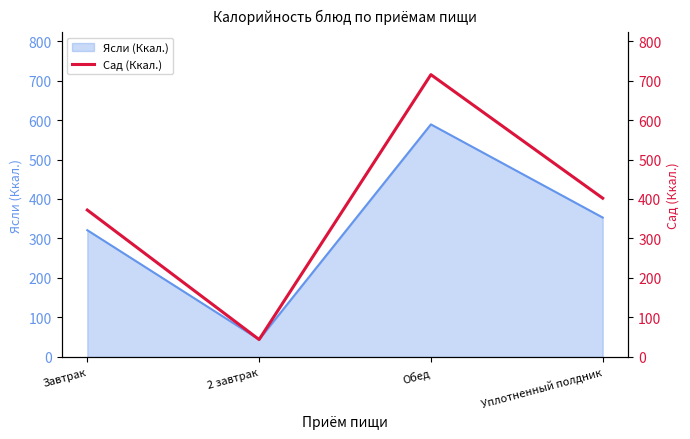

How many values in the Ясли (Ккал.) series are below 353?

2